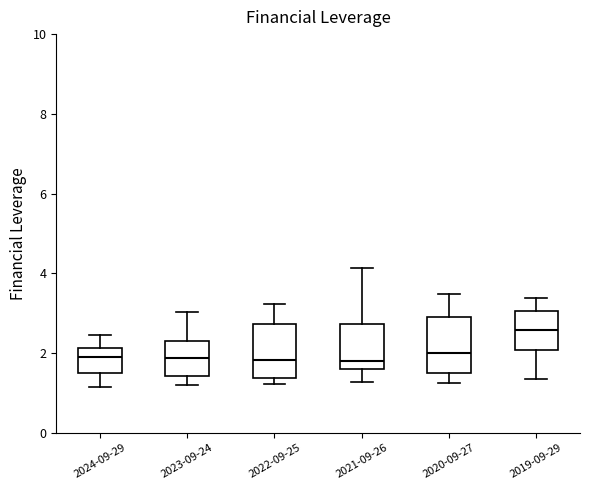

Reading left to right, transcribe this box plot: for each box, give where its median line is, the range the box spans, and where its two whiskers end, as read against the y-axis. The values are not printed on the chart, so give them approximately, as read against the axis.

2024-09-29: median 1.8, box 1.4 to 2.2, whiskers 1.2 to 2.4
2023-09-24: median 1.8, box 1.4 to 2.4, whiskers 1.2 to 3.0
2022-09-25: median 1.8, box 1.4 to 2.8, whiskers 1.2 to 3.2
2021-09-26: median 1.8, box 1.6 to 2.8, whiskers 1.2 to 4.2
2020-09-27: median 2.0, box 1.6 to 3.0, whiskers 1.2 to 3.4
2019-09-29: median 2.6, box 2.0 to 3.0, whiskers 1.4 to 3.4